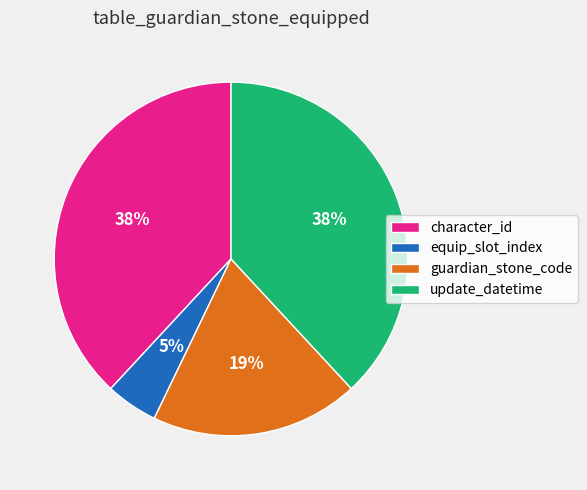

What is the smallest slice in the pie chart?

equip_slot_index